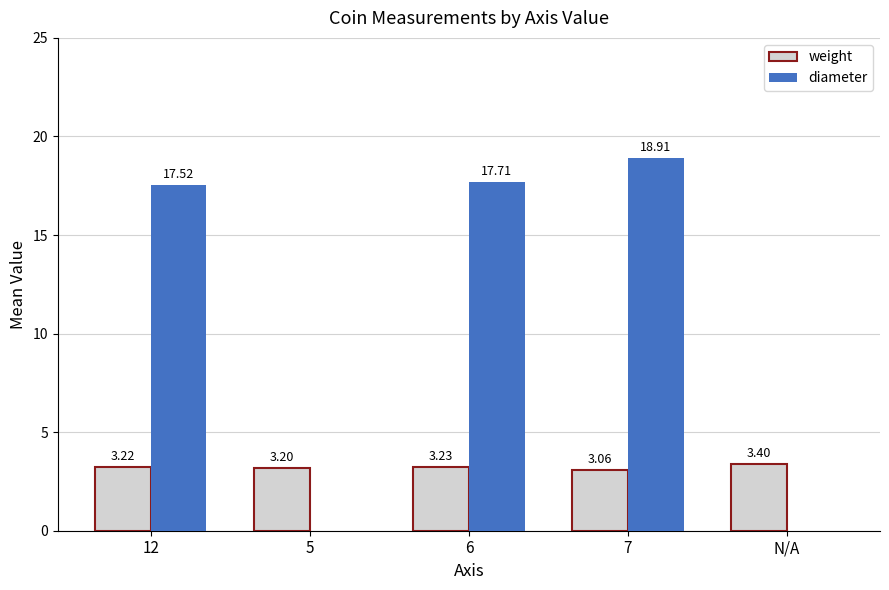

What is the sum of the weight values at 6 and N/A?

6.6